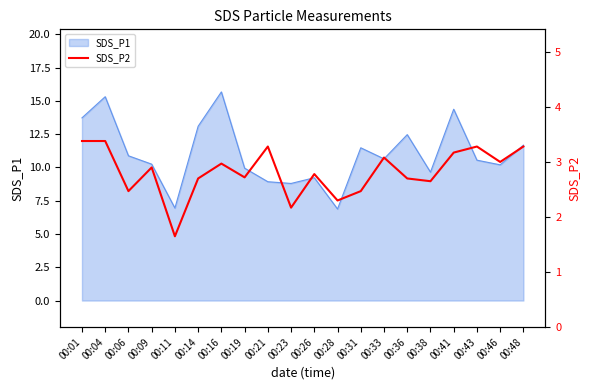

What is the highest value of the SDS_P1 series?

15.7